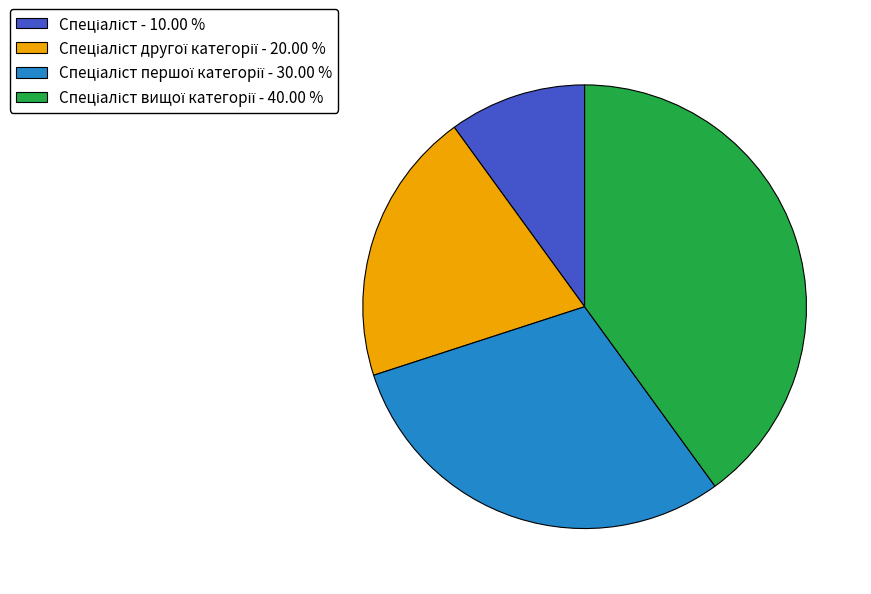

Count the number of slices in the pie.

4